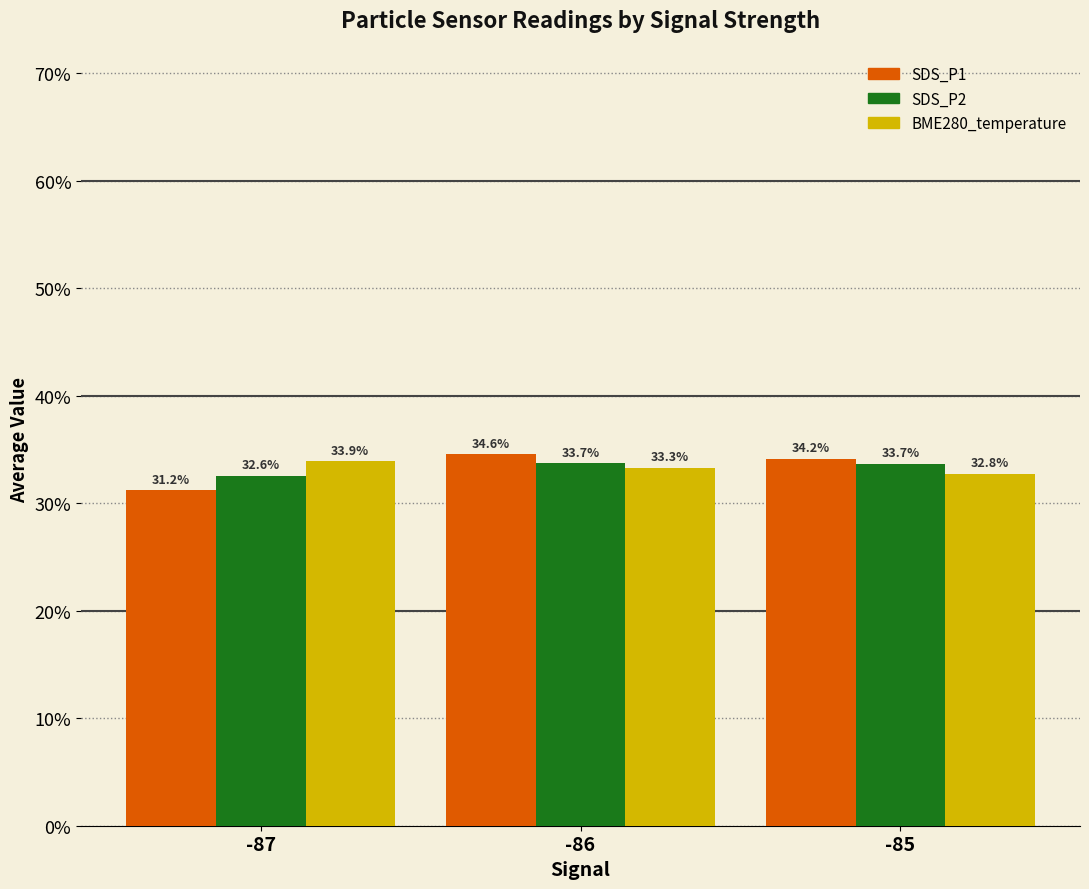

How many groups of bars are there?

3